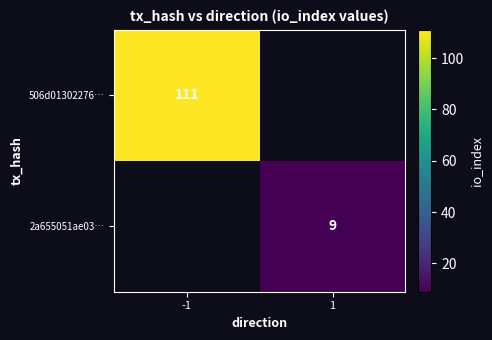

True or false: 2a655051ae03… has a value of 9 at 1.

True